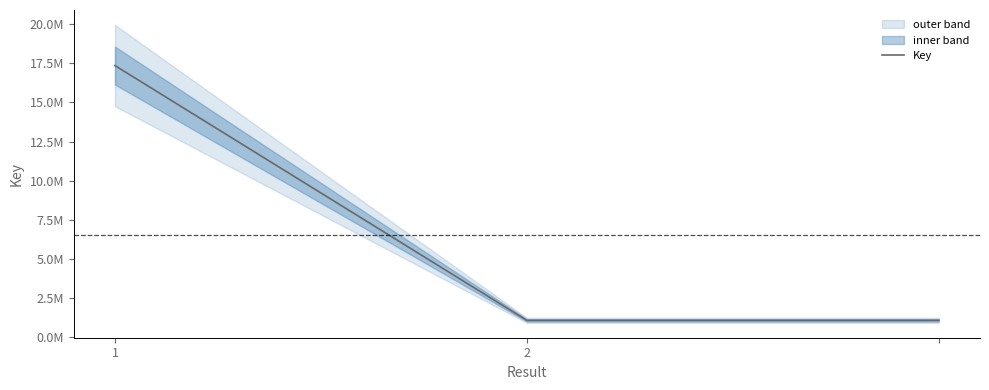

How many data points are above 1053574?

1